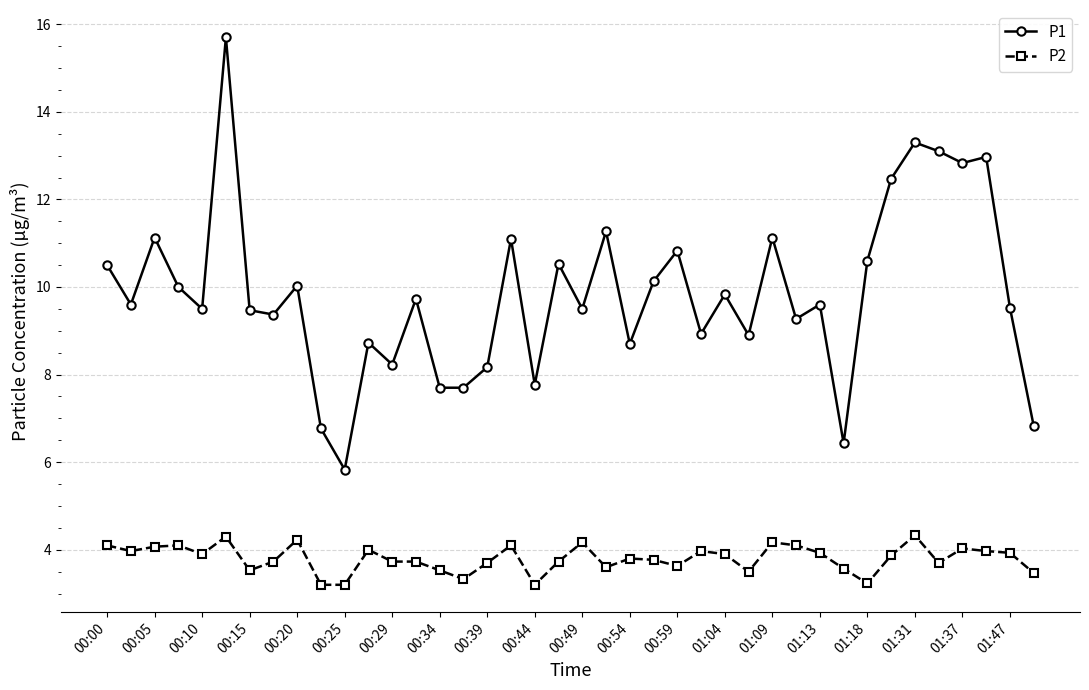

True or false: P1 has more than 0 points higher than both neighbors.

True